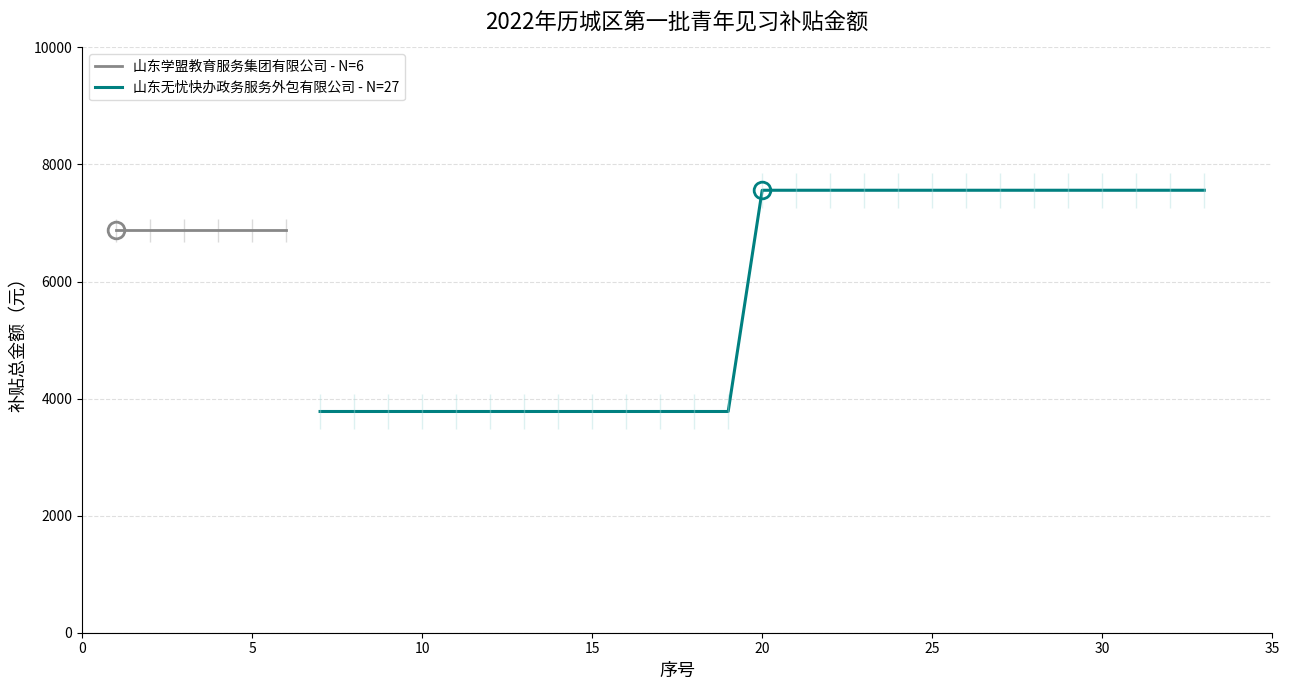

The value at 19 is 11423. True or false?

False